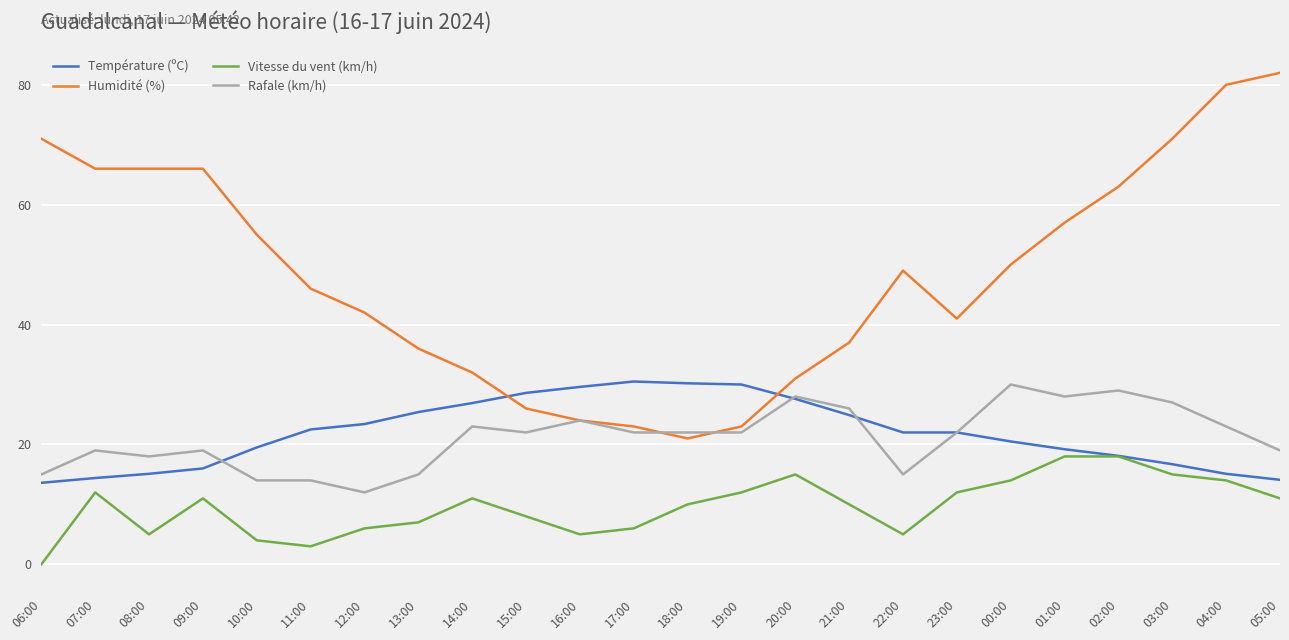

What is the difference between the Température (ºC) values at 04:00 and 13:00?

10.3